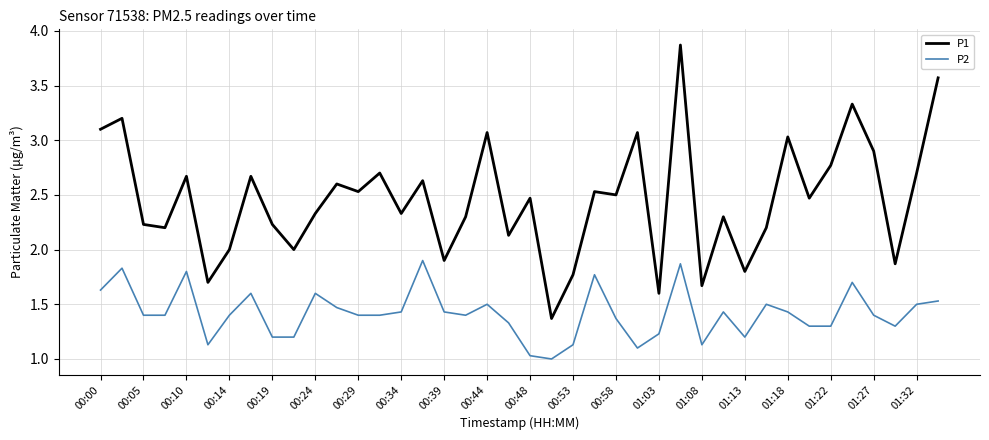

What are all the series names shown in the legend?

P1, P2